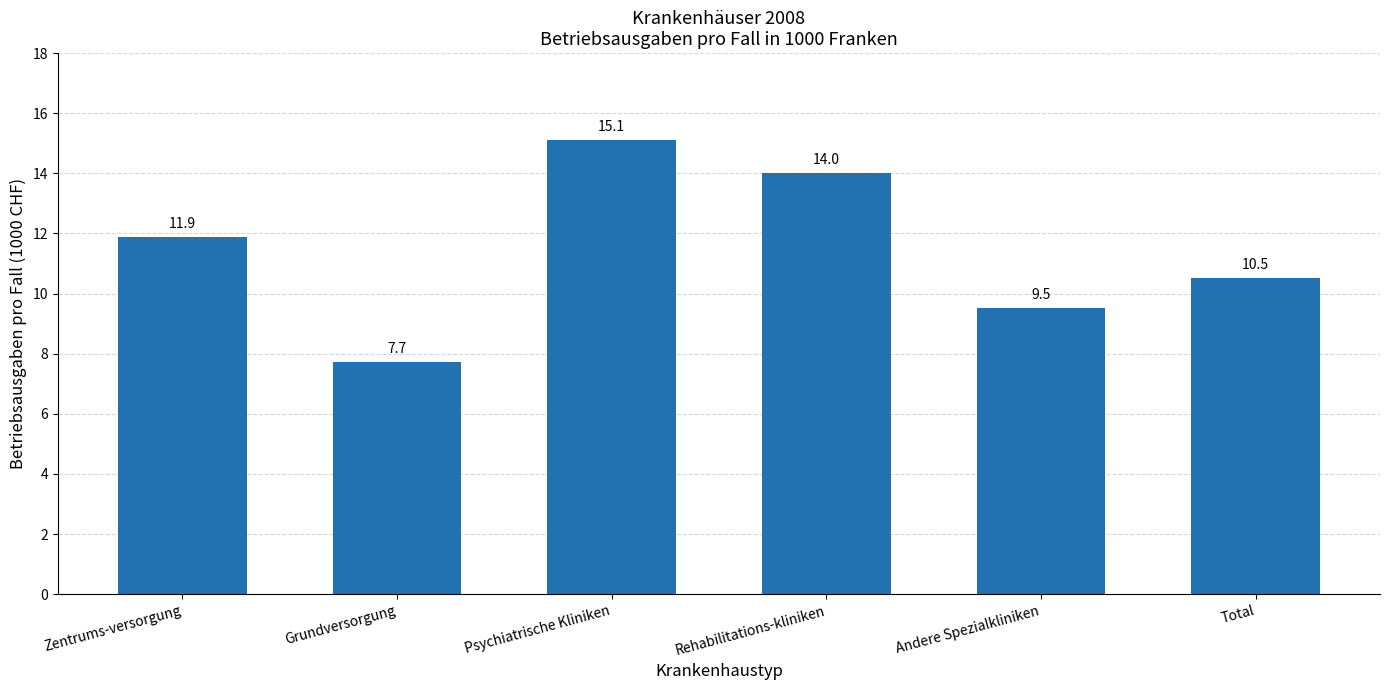

What is the sum of the values at Total and Grundversorgung?

18.2